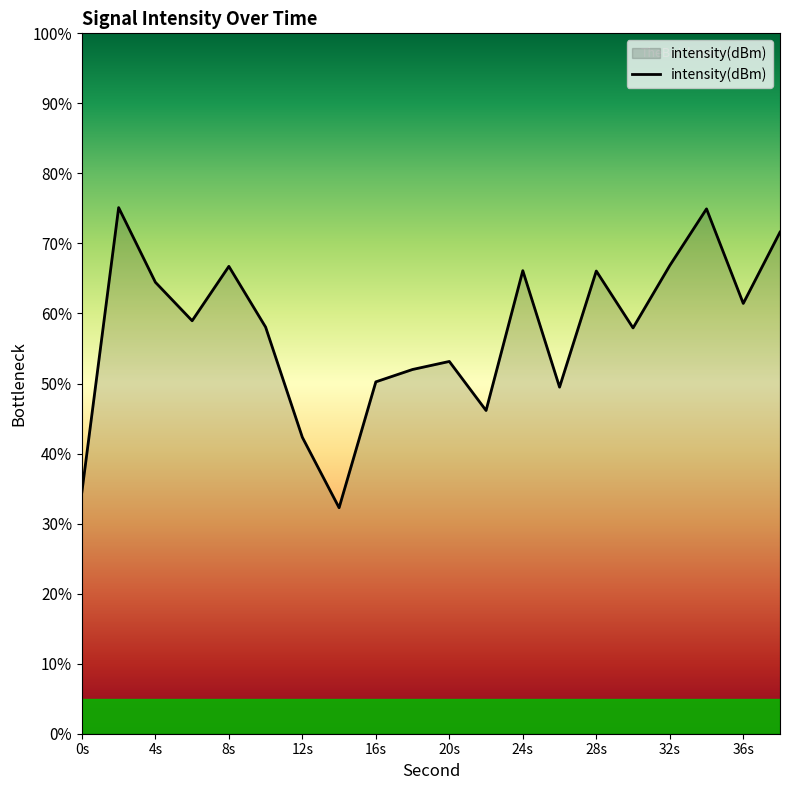

Count the number of categories in the chart.

20